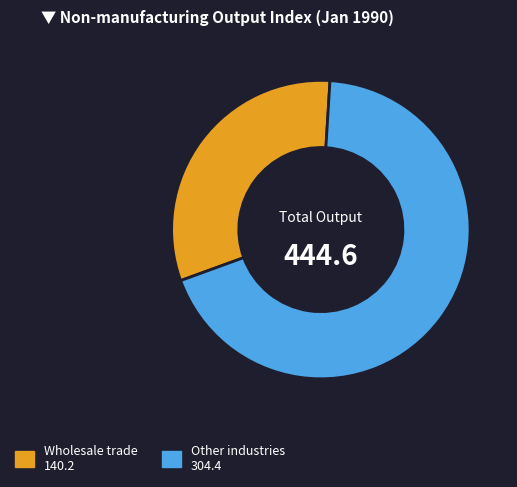

Does any single category account for the majority?

Yes